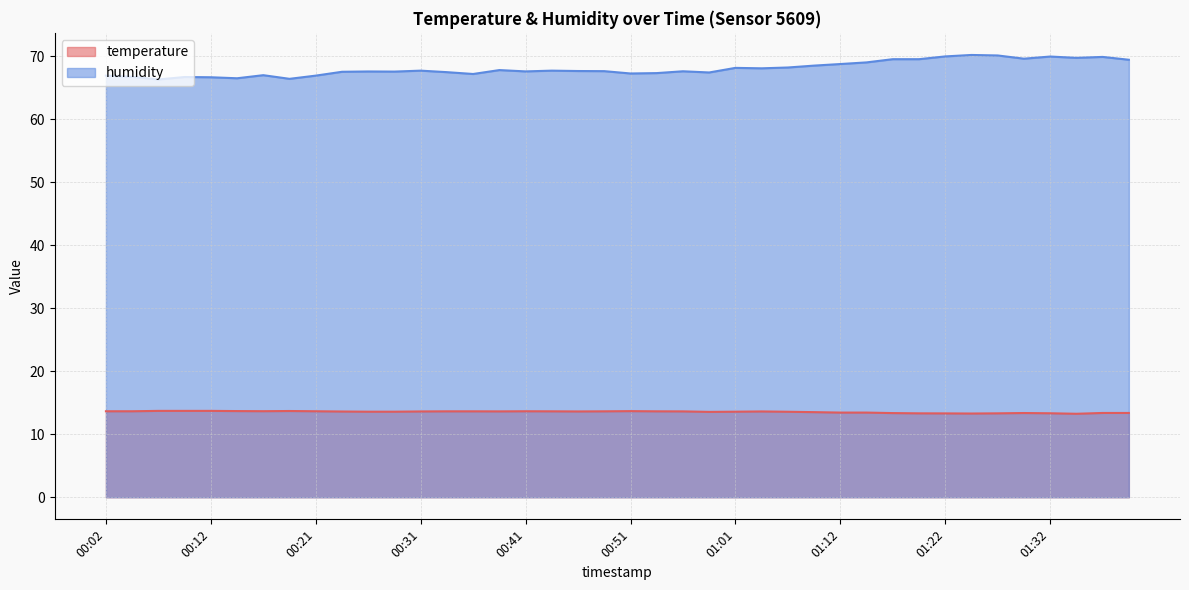

What is the difference between the maximum and minimum values in the humidity series?

3.9